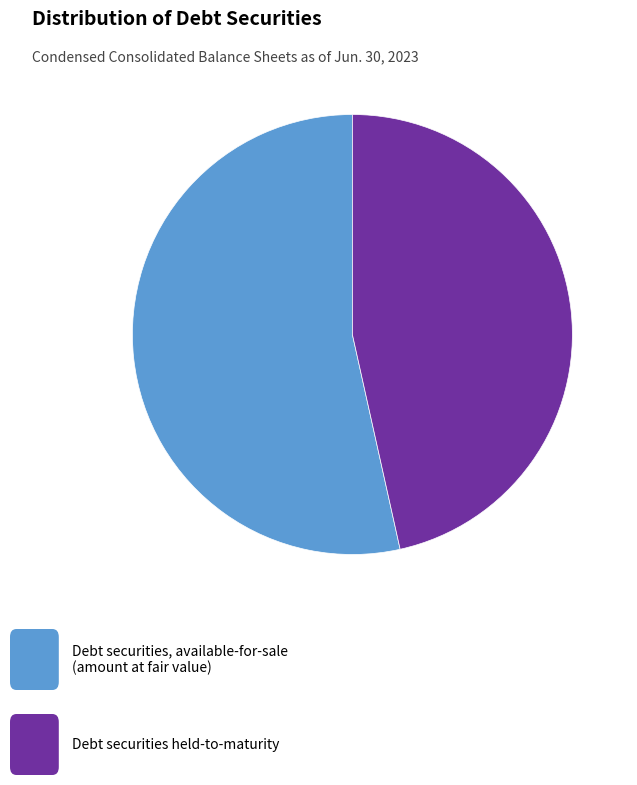

Does any single category account for the majority?

Yes